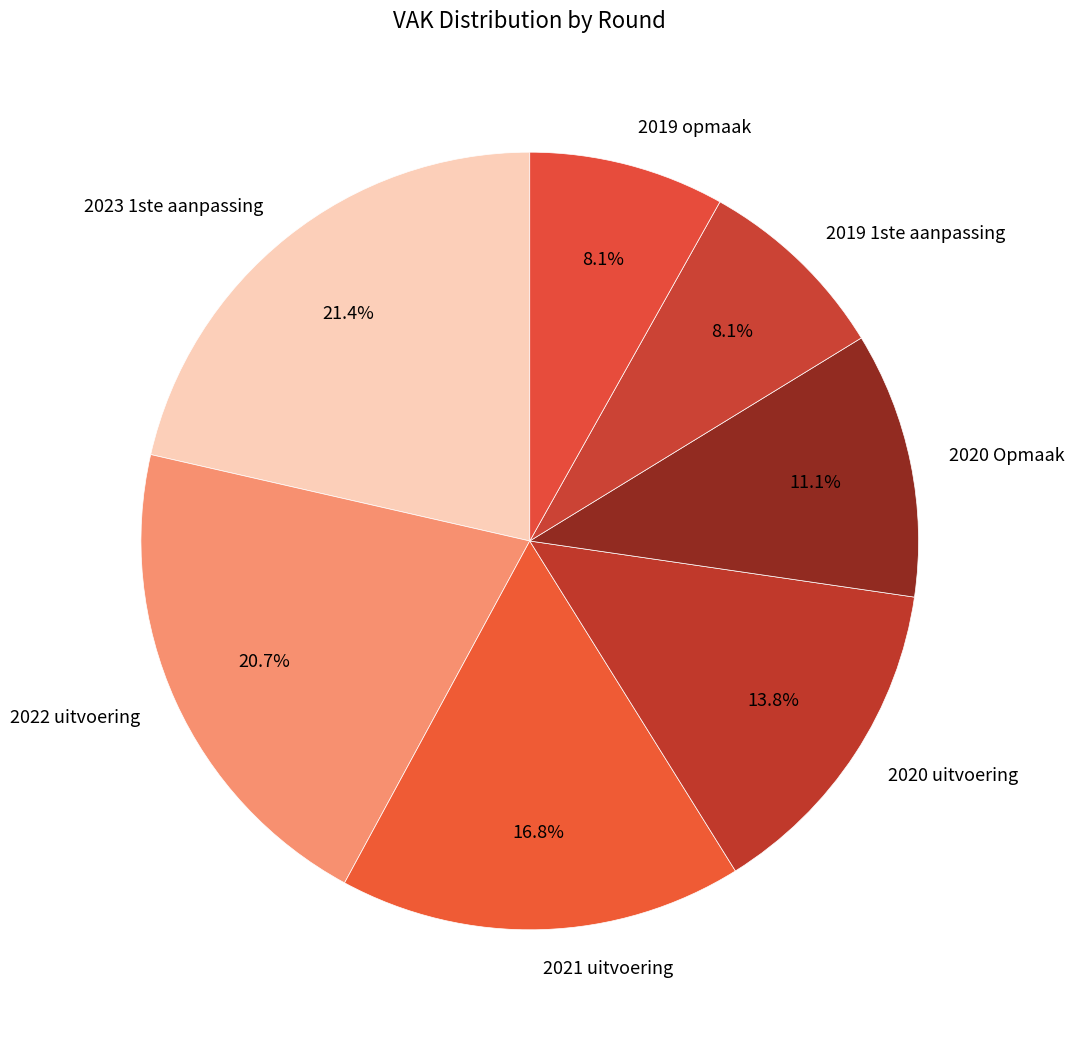

Which category has the biggest portion of the pie?

2023 1ste aanpassing